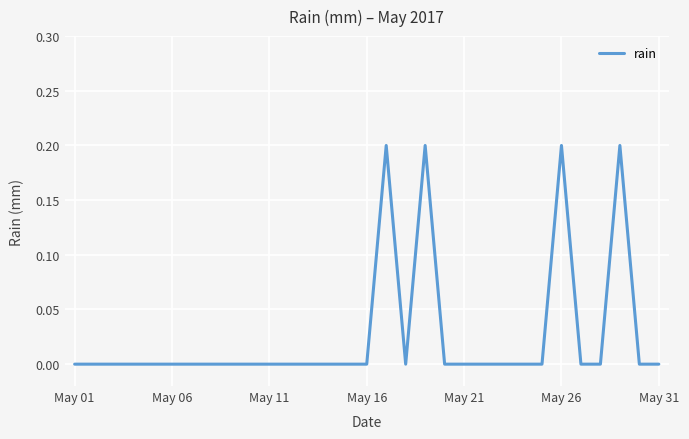

True or false: there are more than 0 points higher than both neighbors.

True